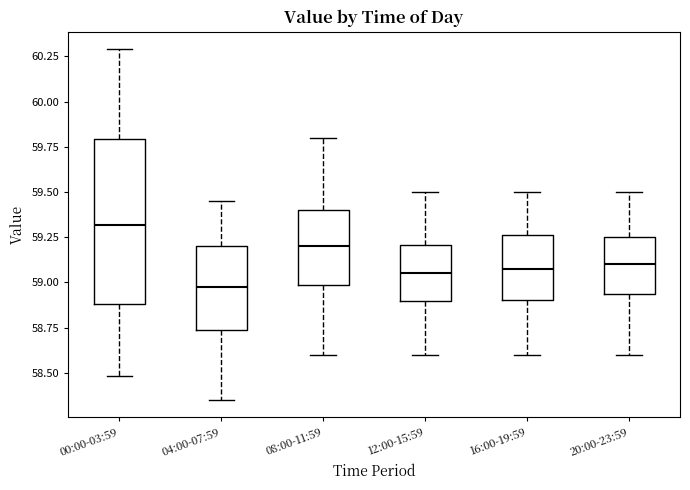

Reading left to right, read every box against the y-axis: the position of its median line, the range the box covers, and the ends of its whiskers. The values are not printed on the chart, so give them approximately, as read against the axis.

00:00-03:59: median 59.30, box 58.90 to 59.80, whiskers 58.50 to 60.30
04:00-07:59: median 59.00, box 58.75 to 59.20, whiskers 58.35 to 59.45
08:00-11:59: median 59.20, box 59.00 to 59.40, whiskers 58.60 to 59.80
12:00-15:59: median 59.05, box 58.90 to 59.20, whiskers 58.60 to 59.50
16:00-19:59: median 59.10, box 58.90 to 59.25, whiskers 58.60 to 59.50
20:00-23:59: median 59.10, box 58.95 to 59.25, whiskers 58.60 to 59.50